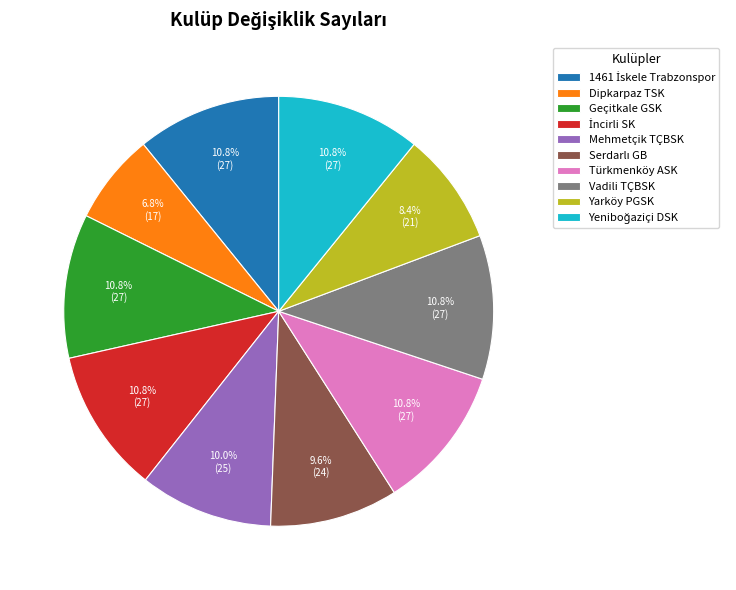

What portion of the pie excludes Dipkarpaz TSK?

93.2%